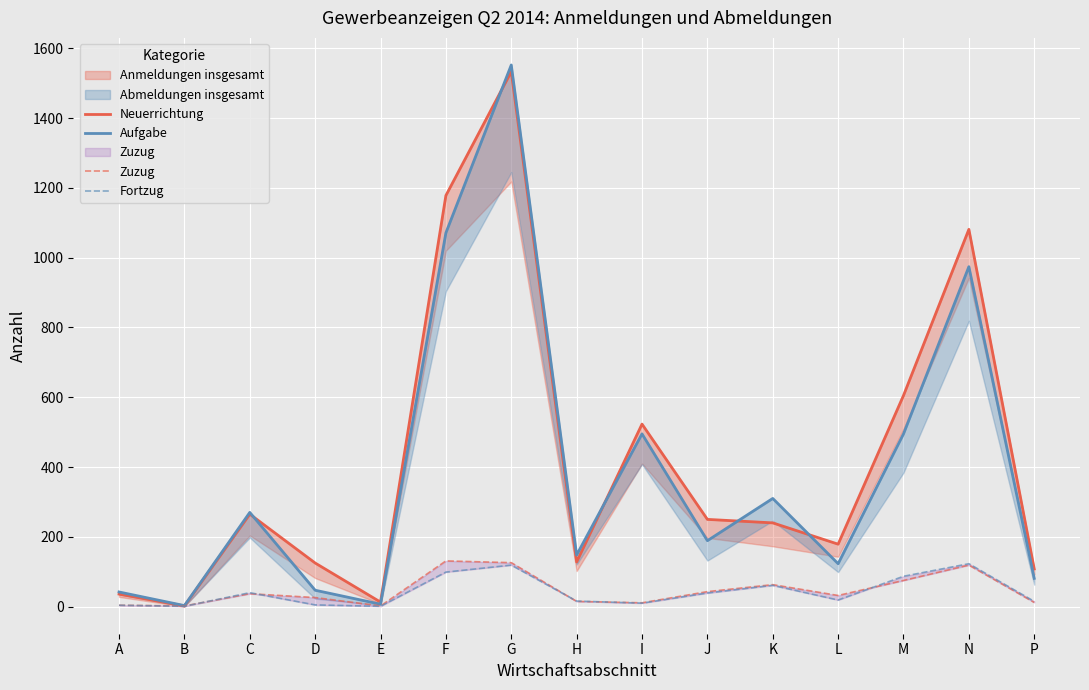

What is the difference between the second highest and minimum values in the Aufgabe series?

1068